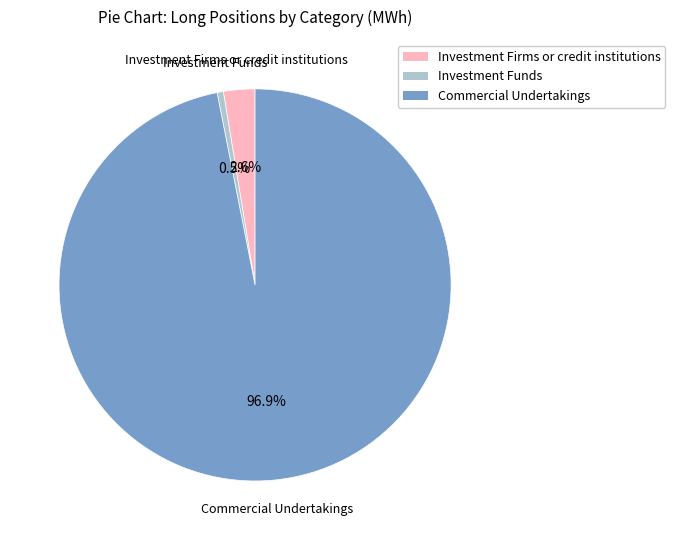

True or false: Investment Firms or credit institutions accounts for 9% of the total.

False